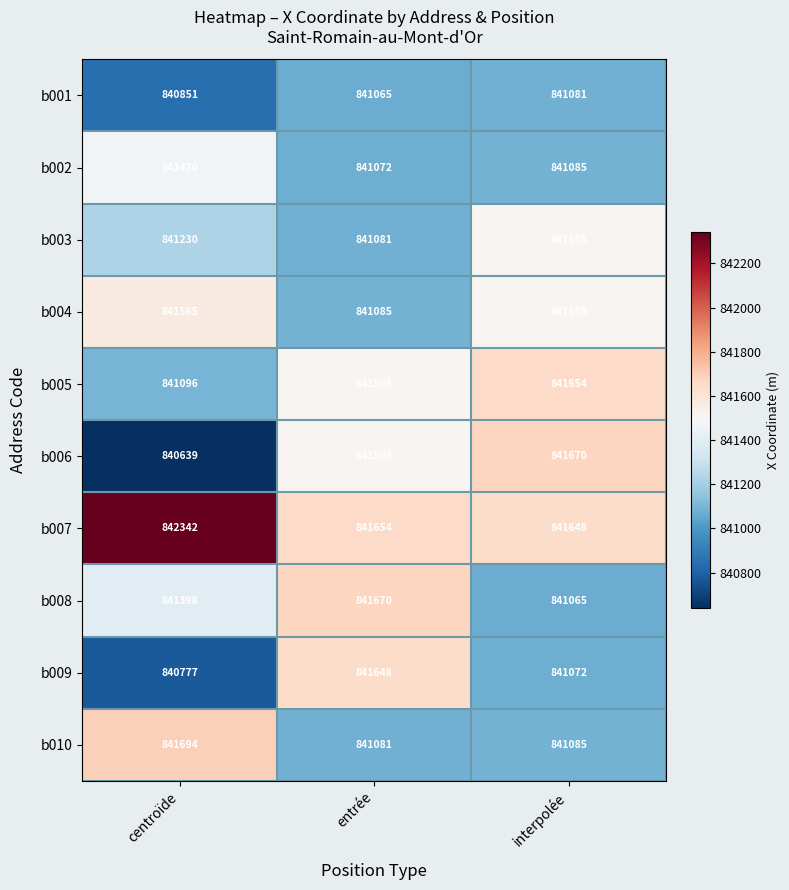

At which label is b010 closest to 841387?

interpolée